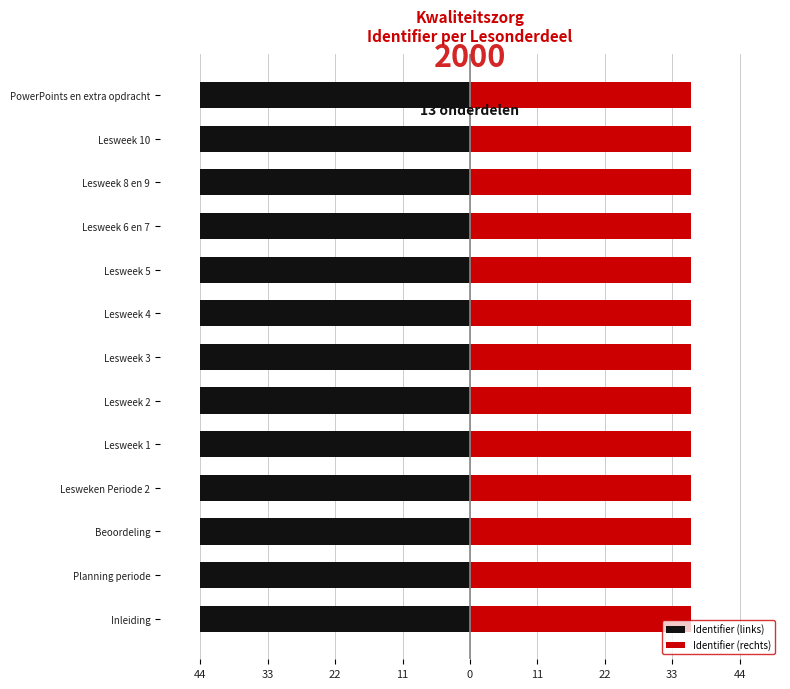

True or false: Identifier (links) has a value of -23.9 at PowerPoints en extra opdracht.

False